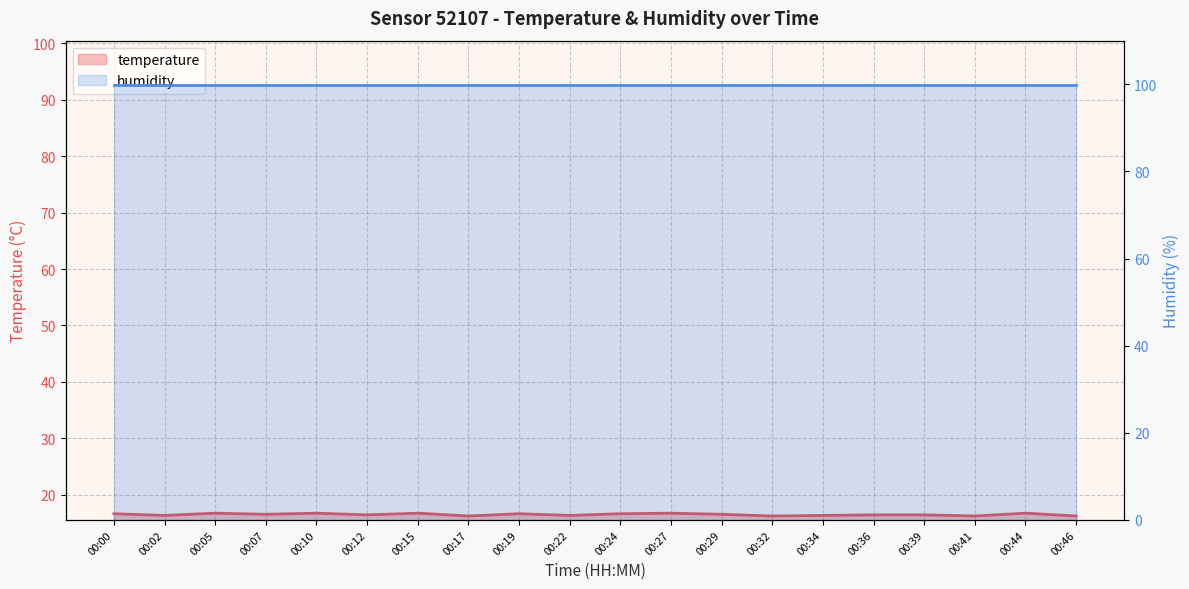

Approximately how many times larger is the value at 00:36 compared to 00:02?

1.0